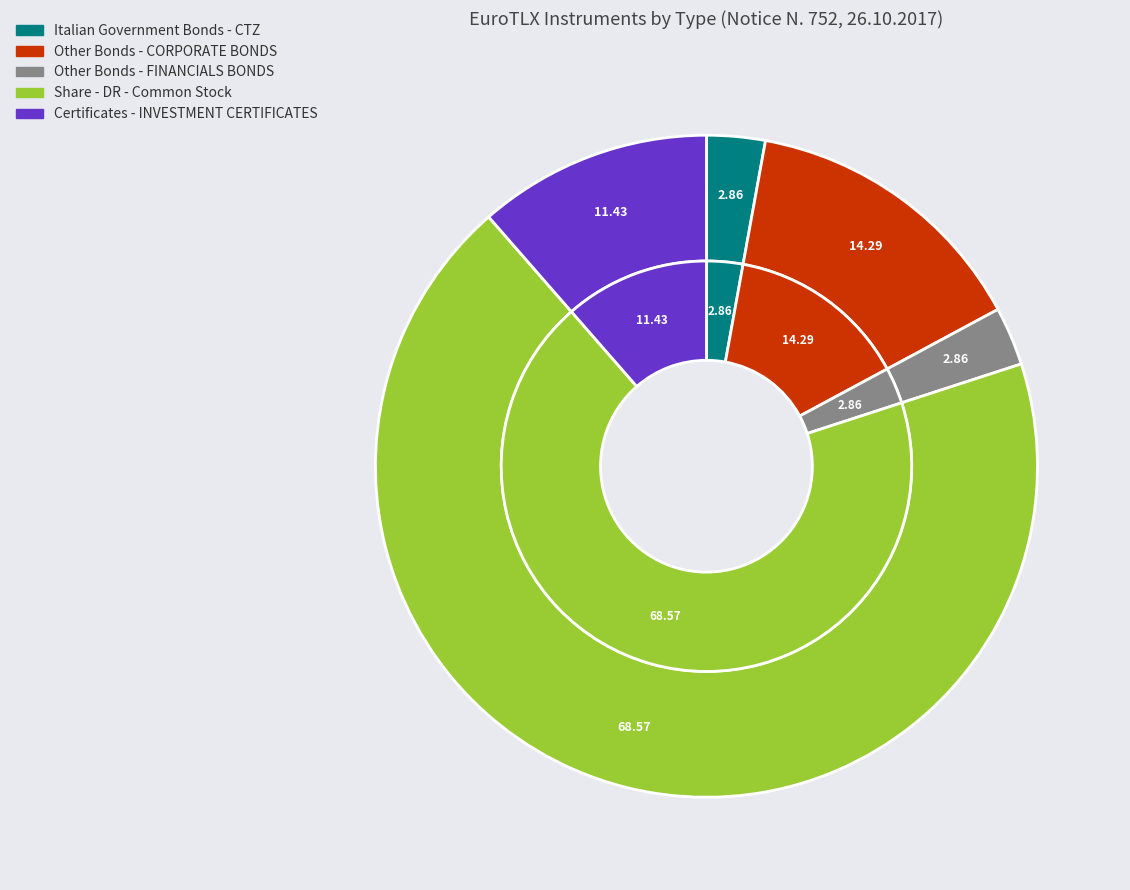

Does any single category account for the majority?

Yes